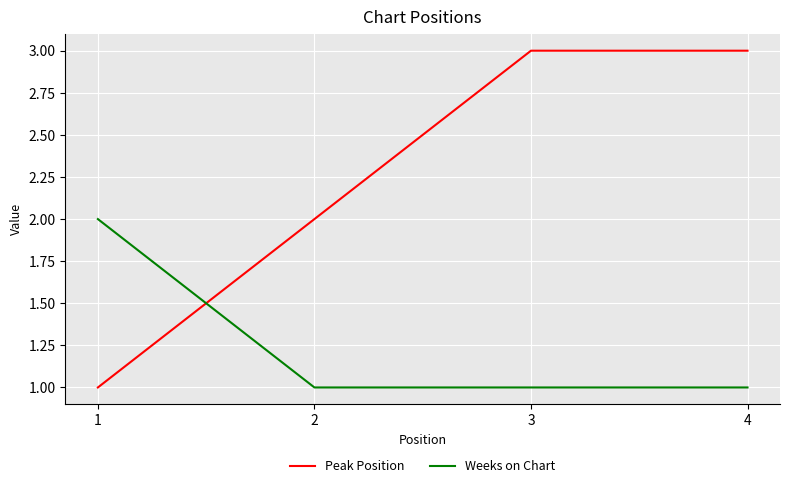

Reading left to right, extract all data points from this chart.

Peak Position: 1=1	2=2	3=3	4=3
Weeks on Chart: 1=2	2=1	3=1	4=1